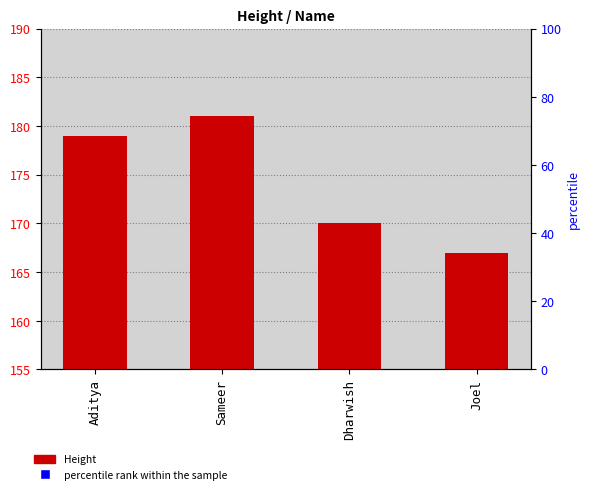

Which series has the largest total across all categories?

Height